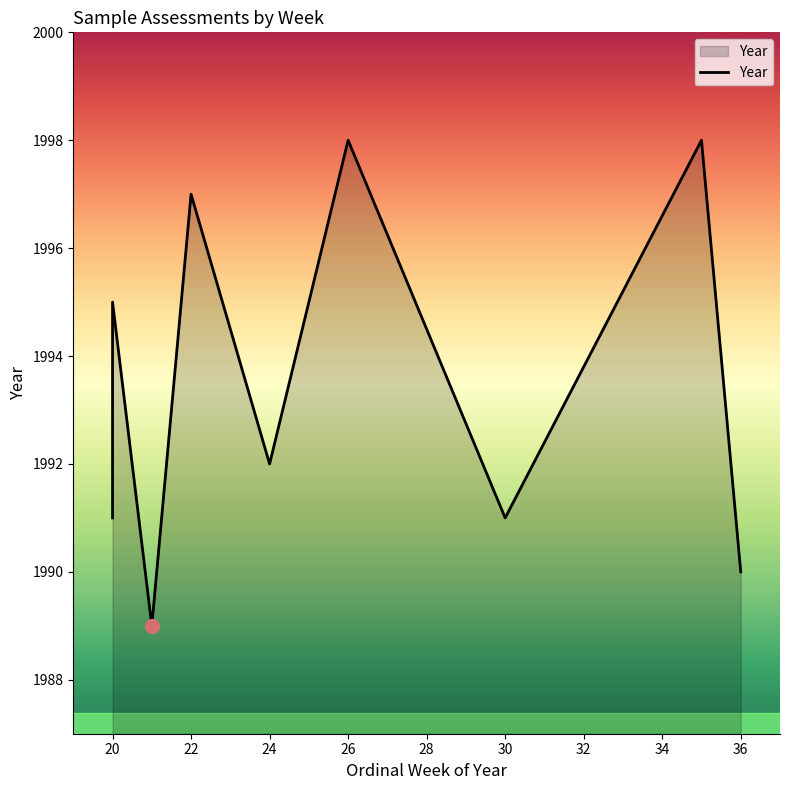

What is the difference between the maximum and minimum values?

9